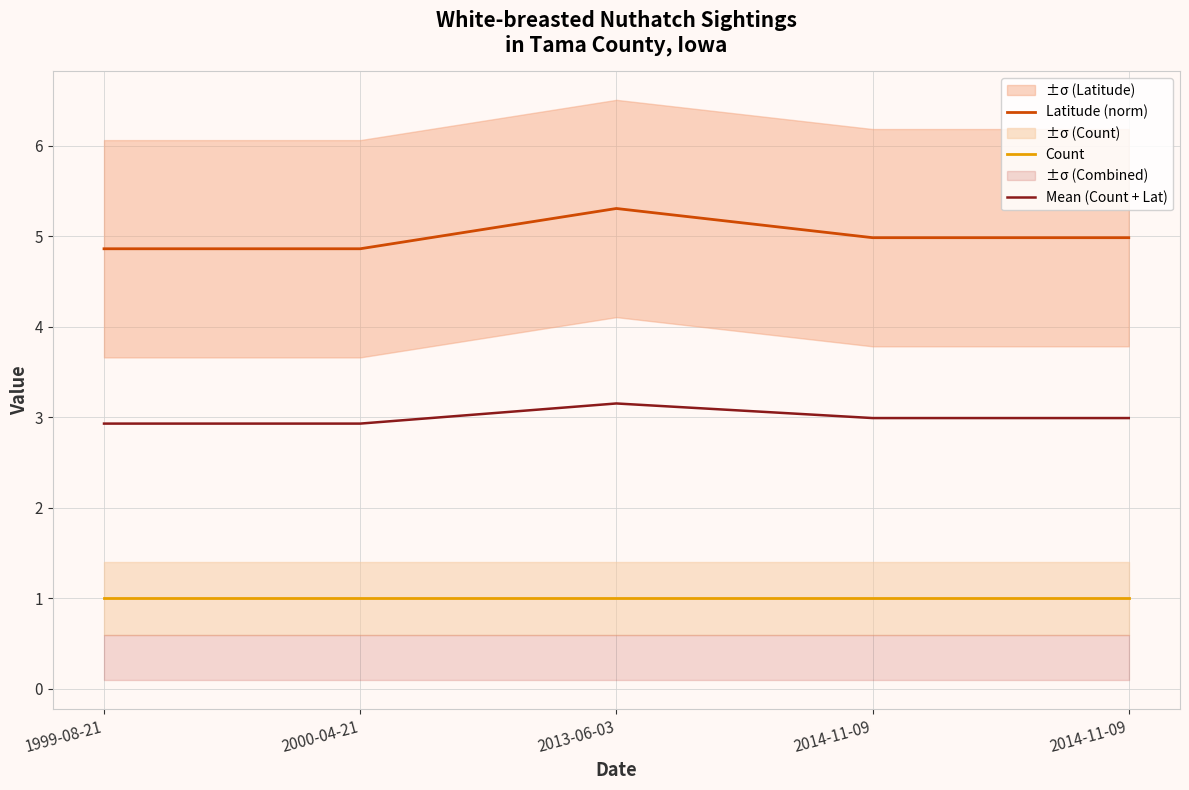

At which category is the sum across all series the highest?

2013-06-03